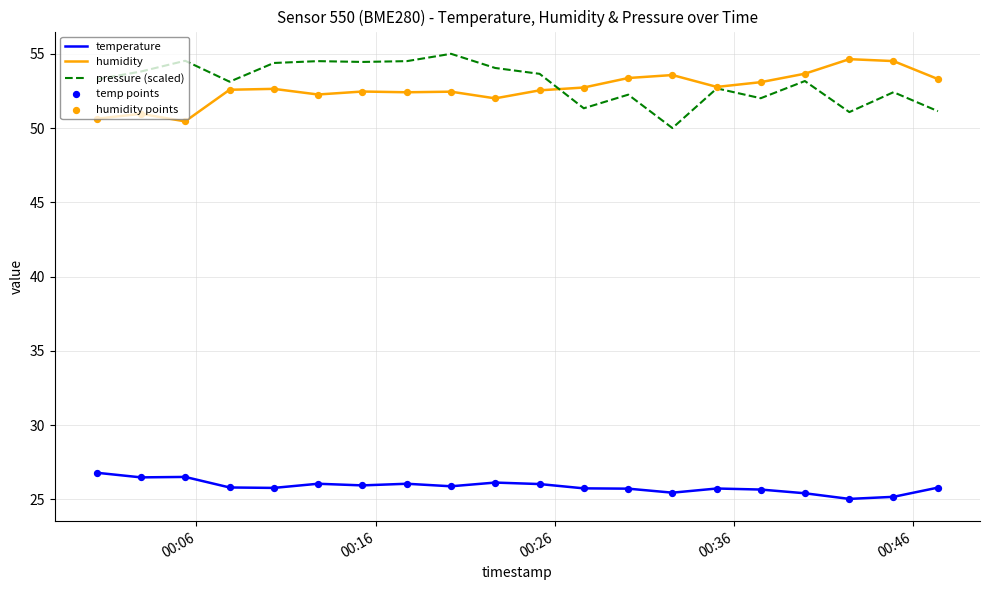

What is the minimum value for humidity?

50.5